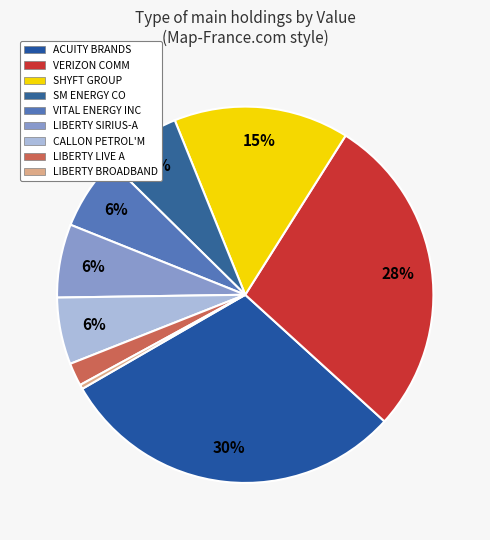

True or false: LIBERTY BROADBAND accounts for 1% of the total.

False